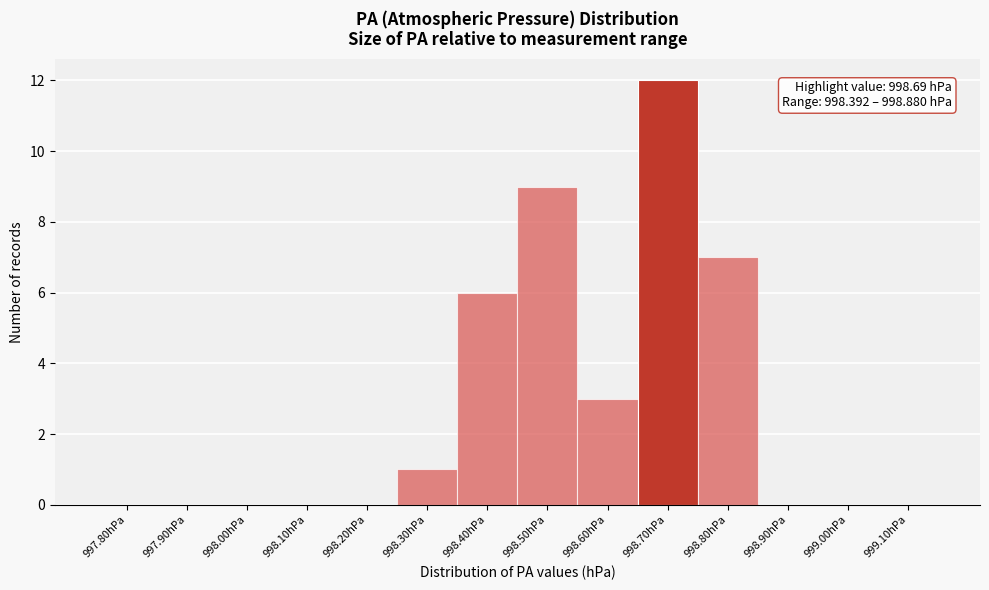

Reading left to right, list all the values displayed in this chart.

997.80hPa=0	997.90hPa=0	998.00hPa=0	998.10hPa=0	998.20hPa=0	998.30hPa=1	998.40hPa=6	998.50hPa=9	998.60hPa=3	998.70hPa=12	998.80hPa=7	998.90hPa=0	999.00hPa=0	999.10hPa=0